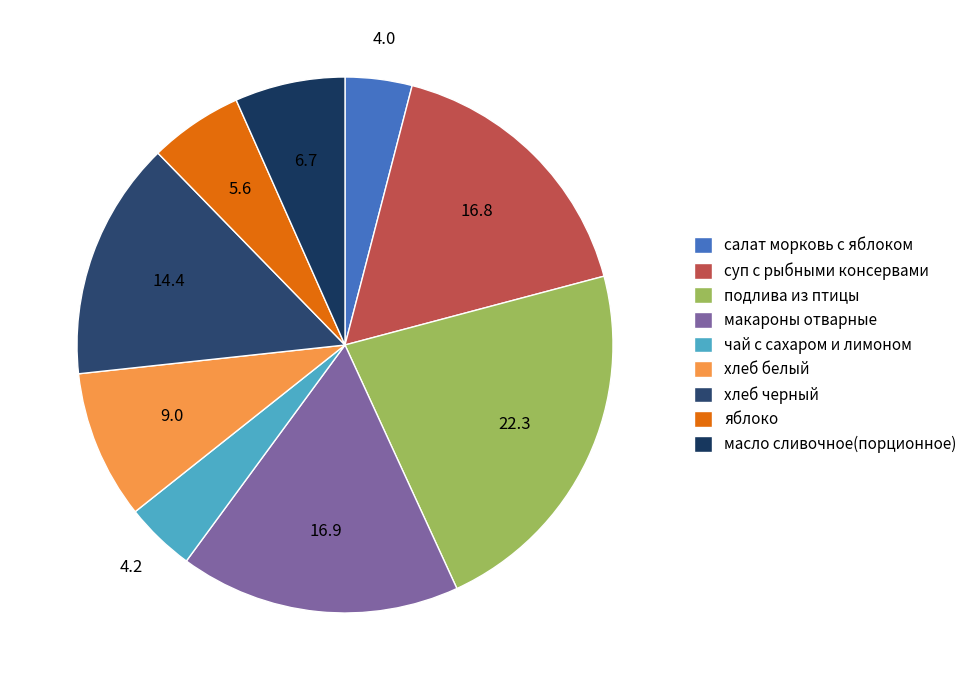

What percentage is the суп с рыбными консервами slice, to the nearest percent?

17%